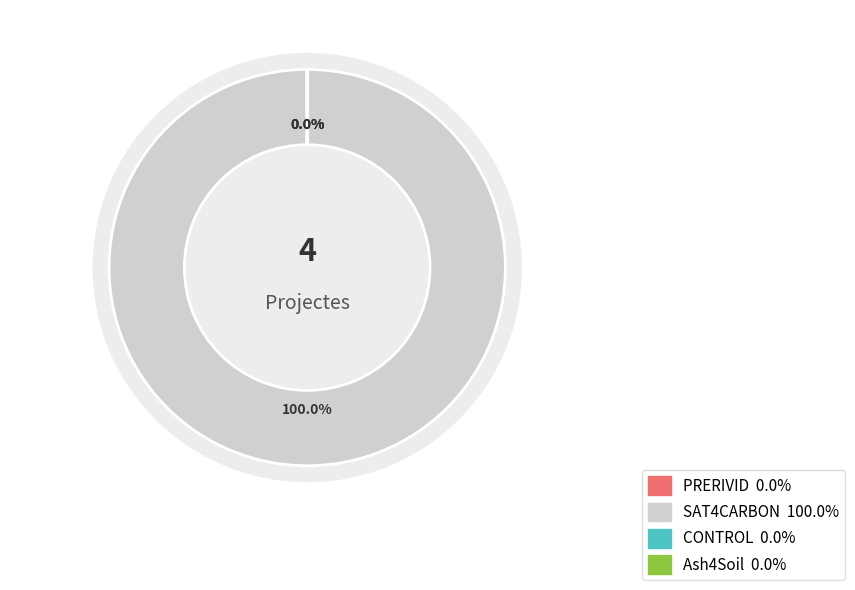

To the nearest percent, what percentage of the pie is SAT4CARBON?

100%